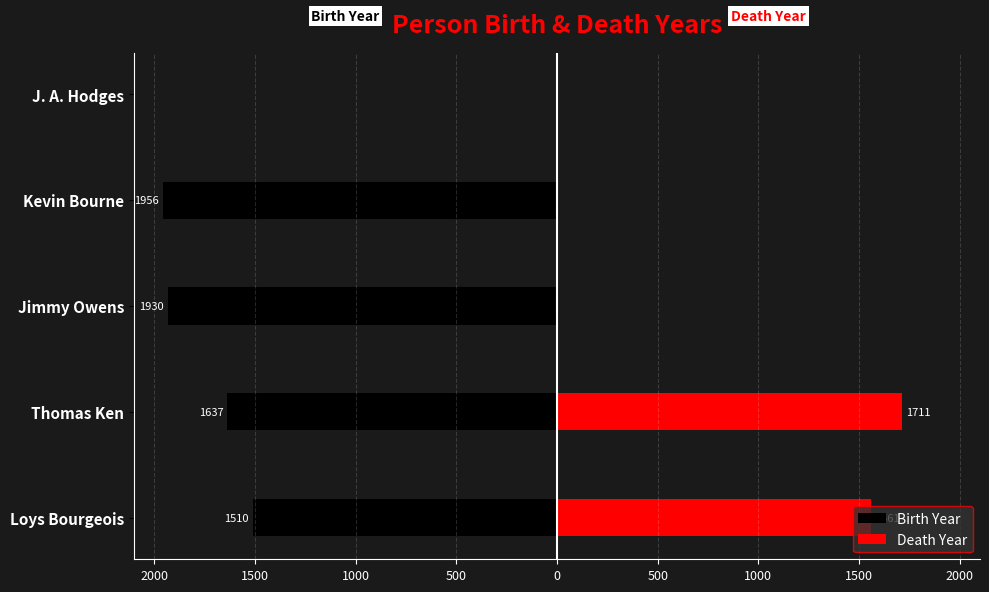

At Loys Bourgeois, list the series in order from largest to smallest.

Death Year, Birth Year